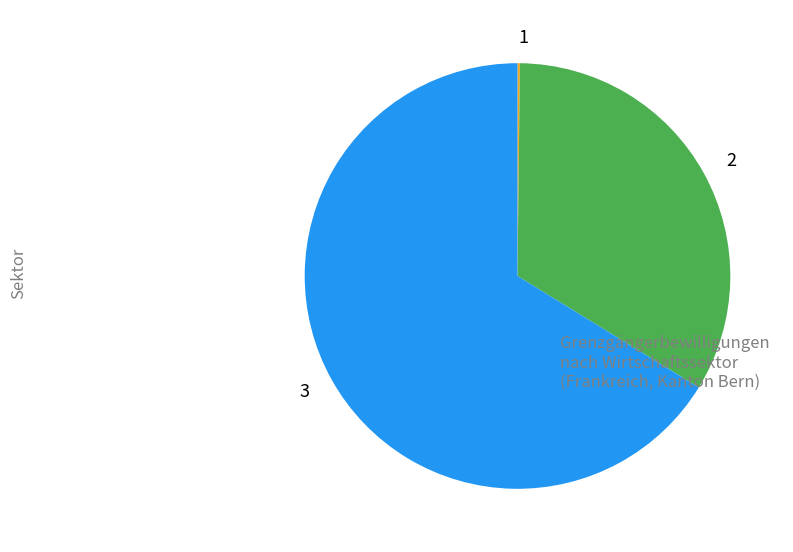

What is the majority slice?

3